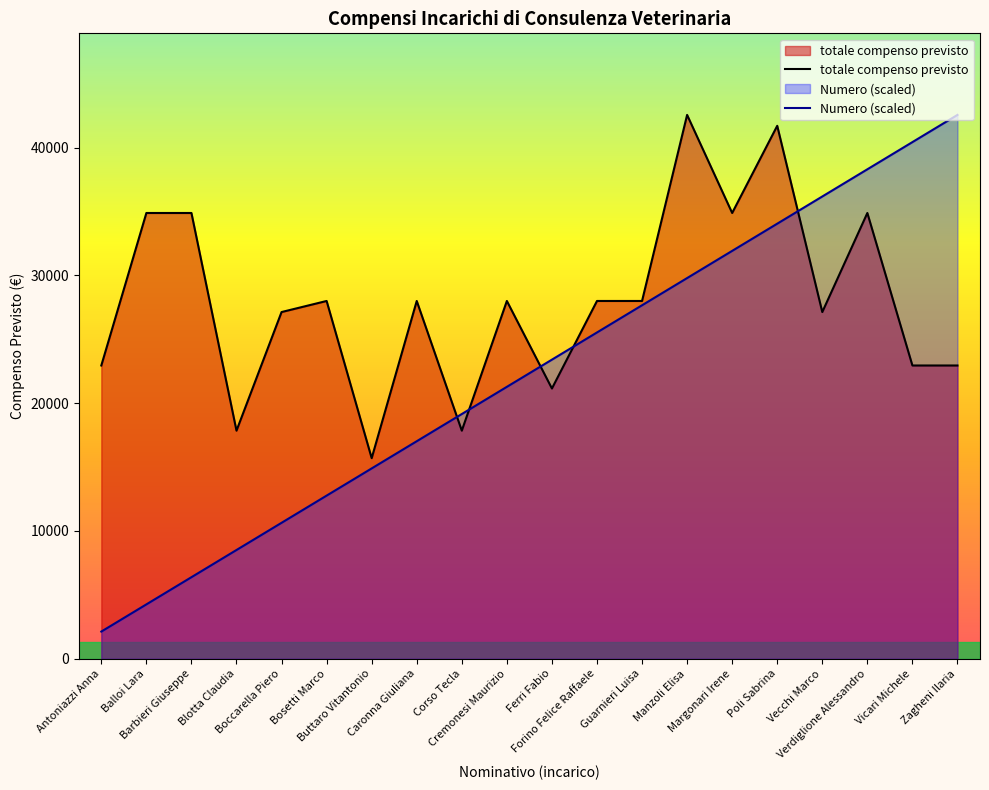

Between Manzoli Elisa and Ferri Fabio, which is larger?

Manzoli Elisa